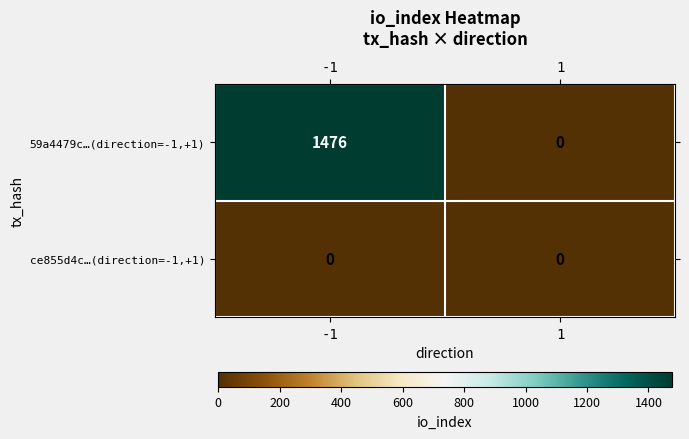

What is the maximum value shown in the chart?

1476